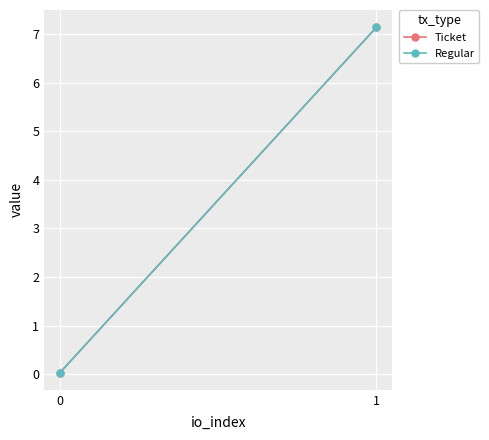

How many lines are shown in the chart?

2